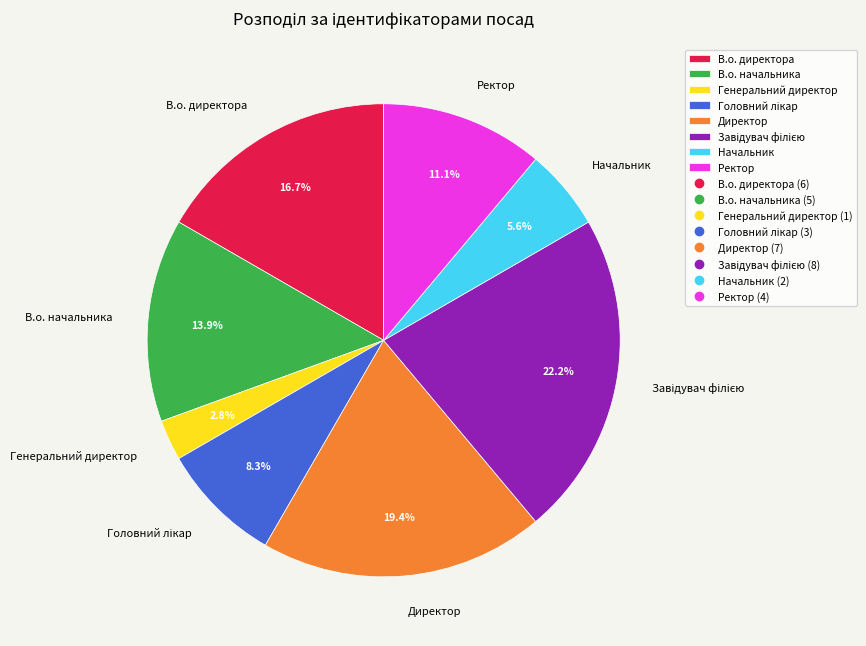

Which slice is the smallest?

Генеральний директор